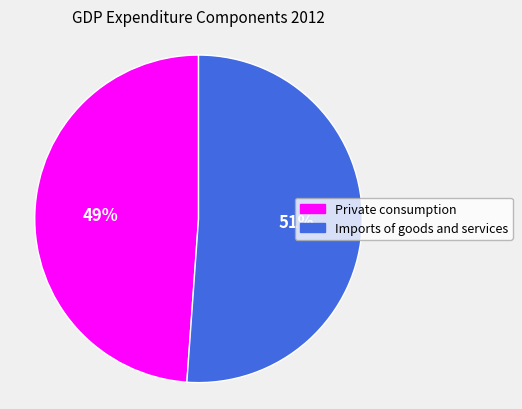

Is there any slice that represents more than half of the pie?

Yes